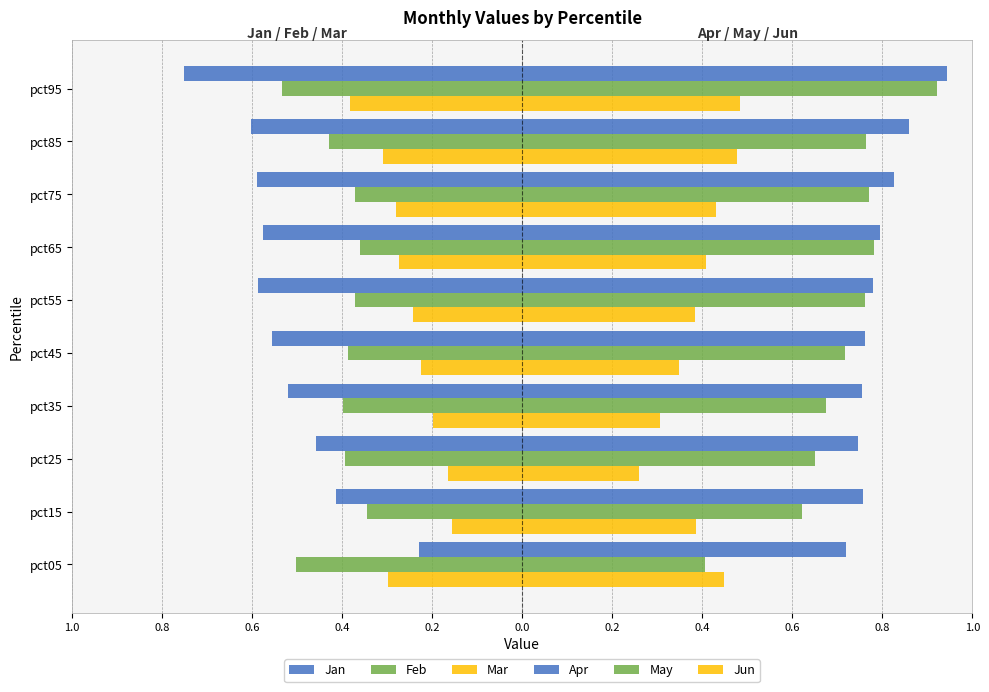

Which series has the largest total across all categories?

Apr